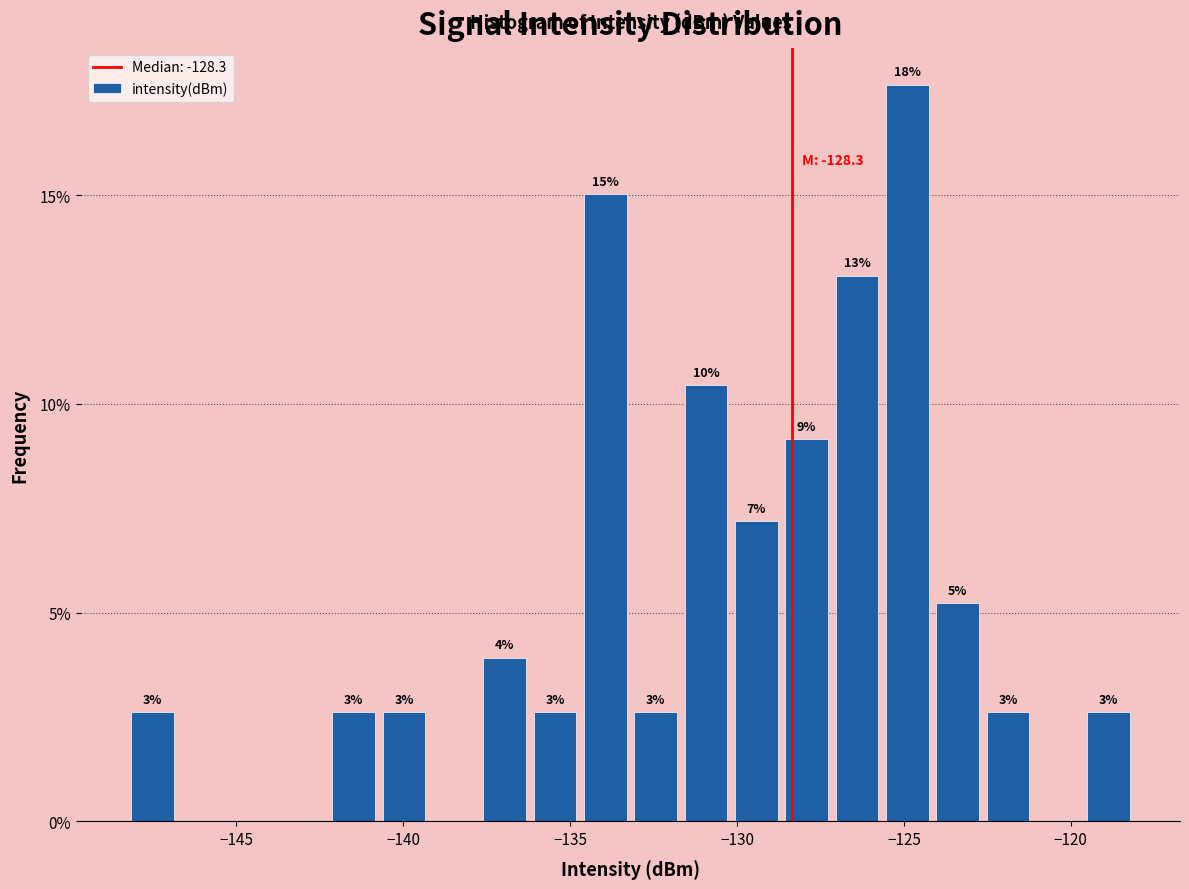

Read against the x-axis, roughly where is the centre of the tallest bar?

-125.0